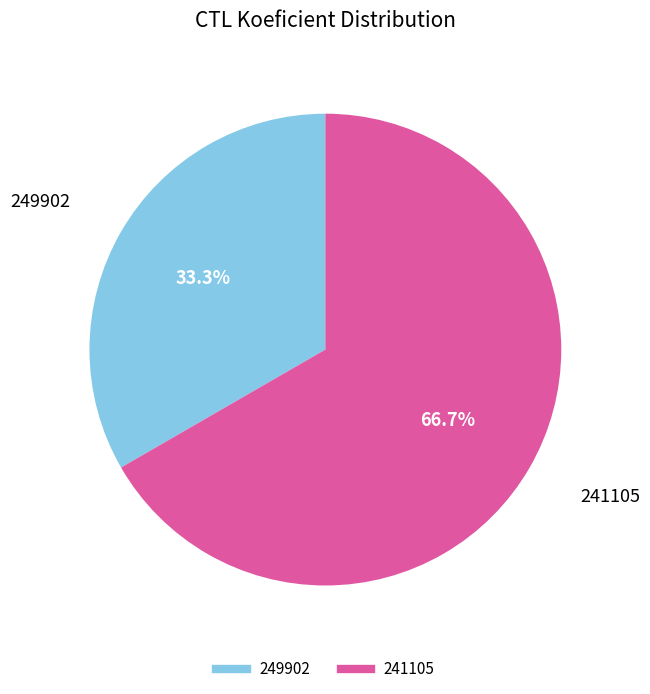

Is the sum of 249902 and 241105 greater than half?

Yes